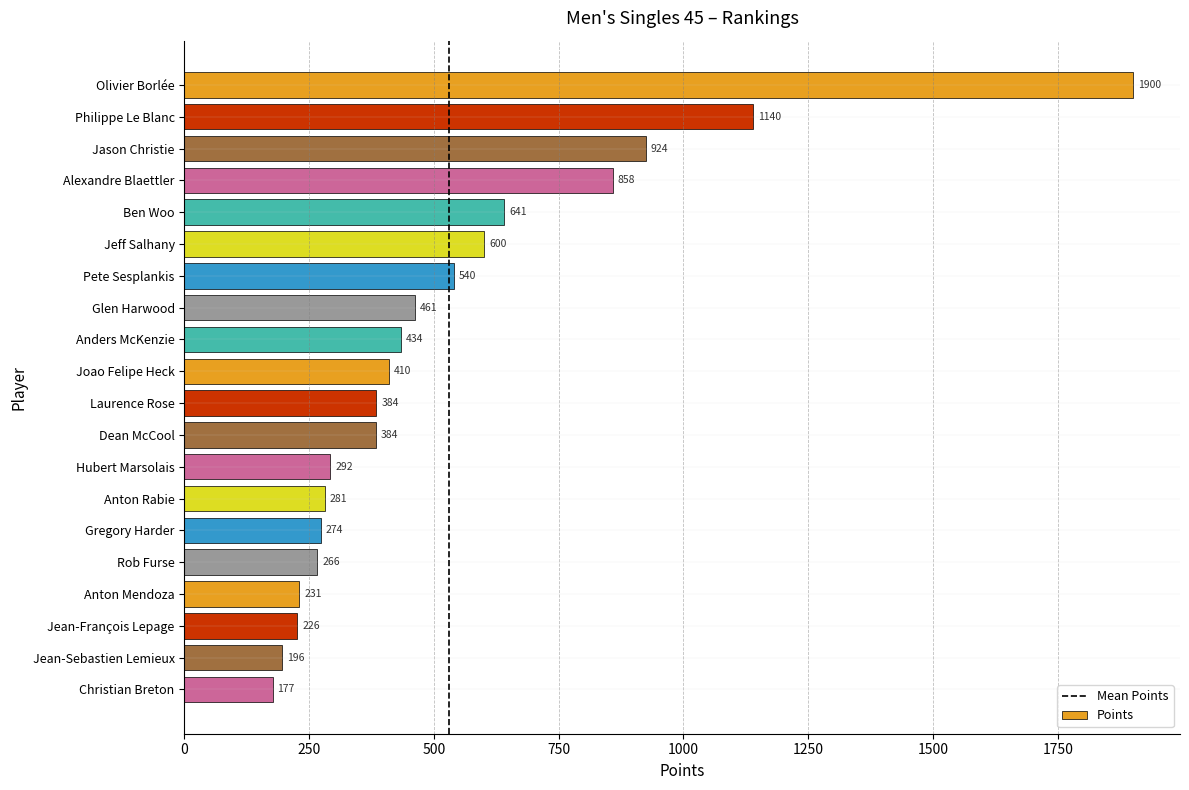

What is the change in value from Pete Sesplankis to Rob Furse?

-273.6